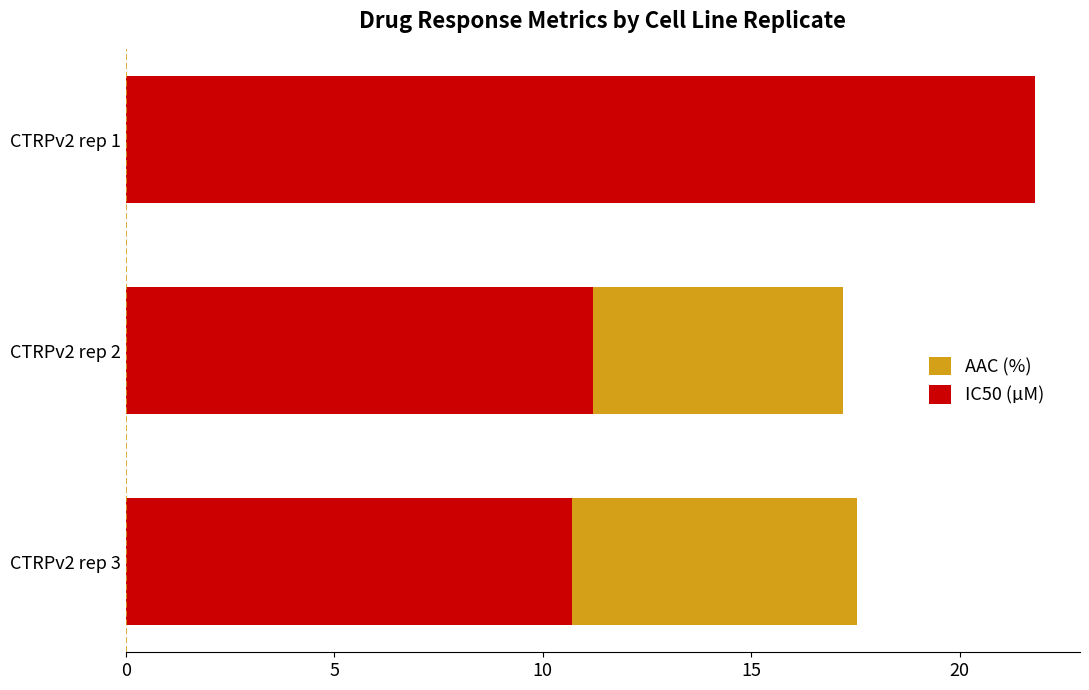

Rank the series by their maximum value, from lowest to highest.

AAC (%), IC50 (µM)